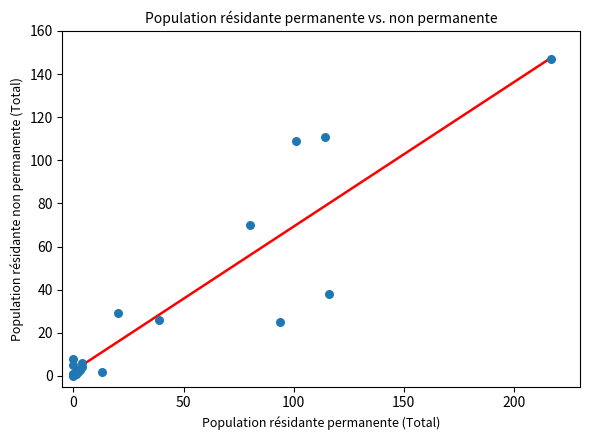

What Y value in the scatter plot is closest to 73?

70